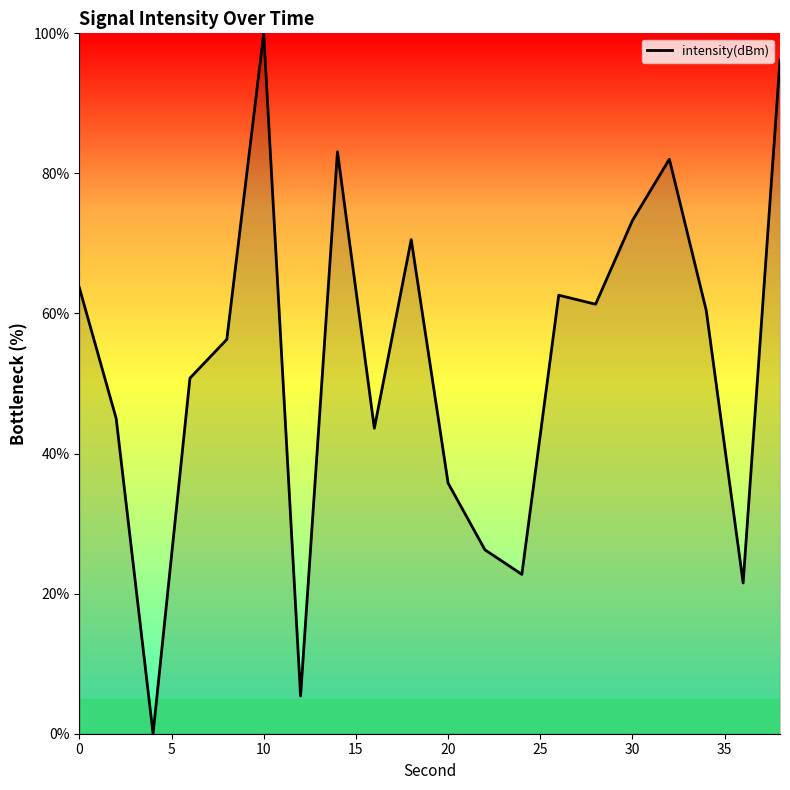

What is the difference between the maximum and minimum values?

100.0